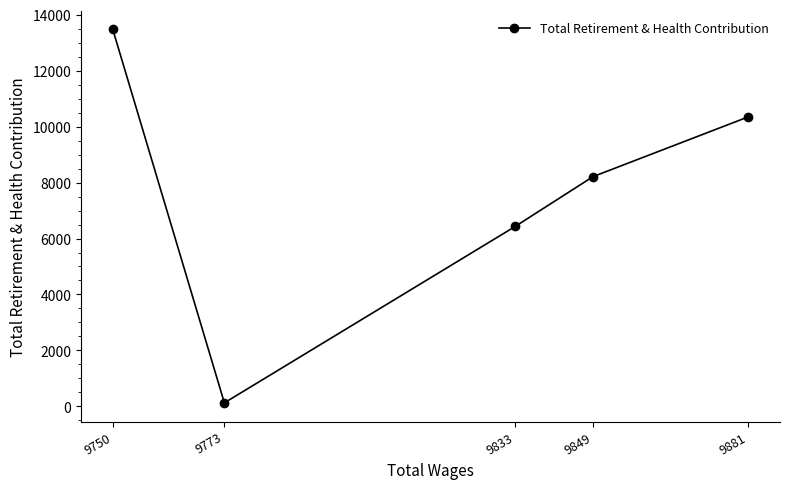

True or false: there are more than 1 points higher than both neighbors.

False